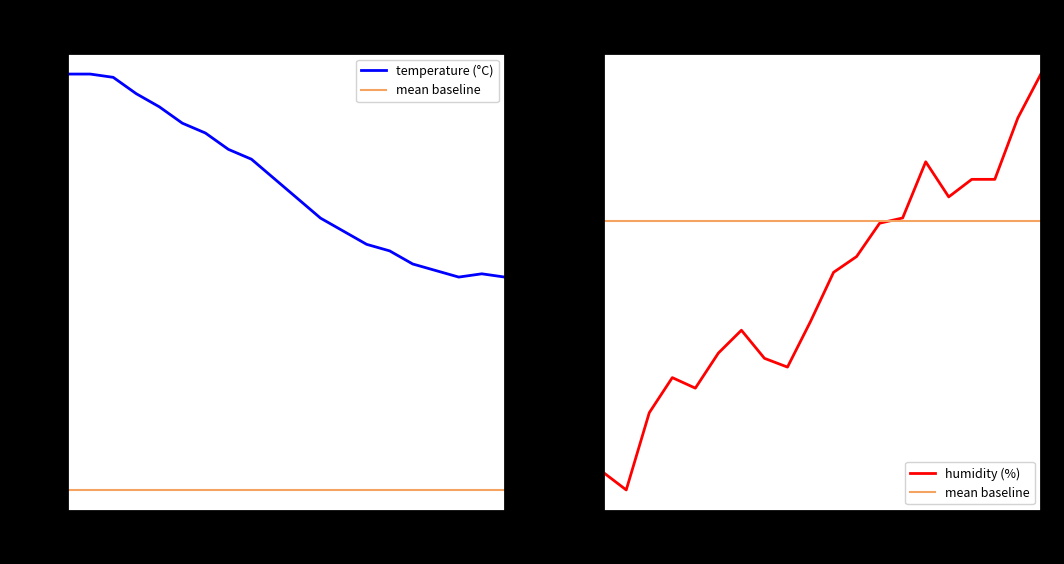

How many lines are shown in the chart?

3